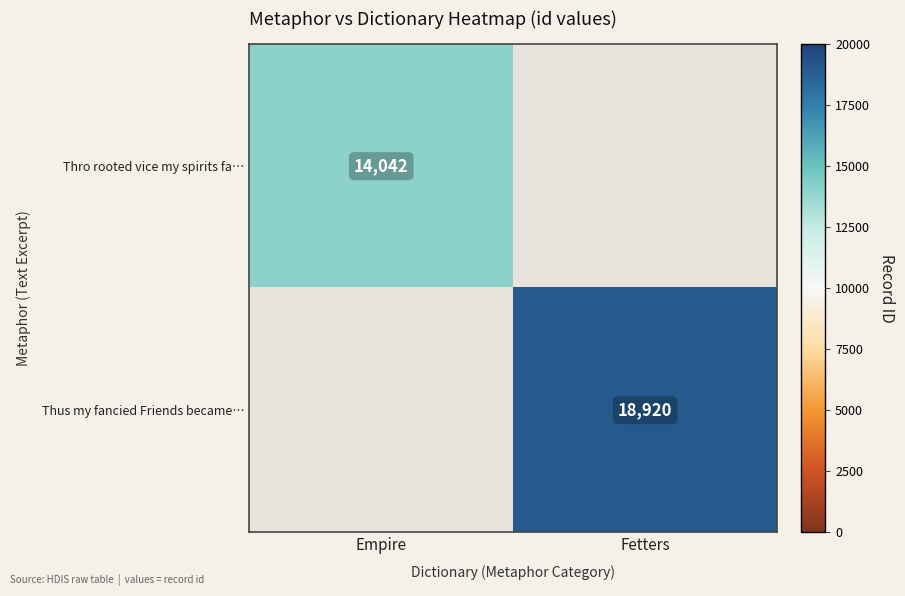

Which series changed the most between Empire and Fetters?

Thus my fancied Friends became…